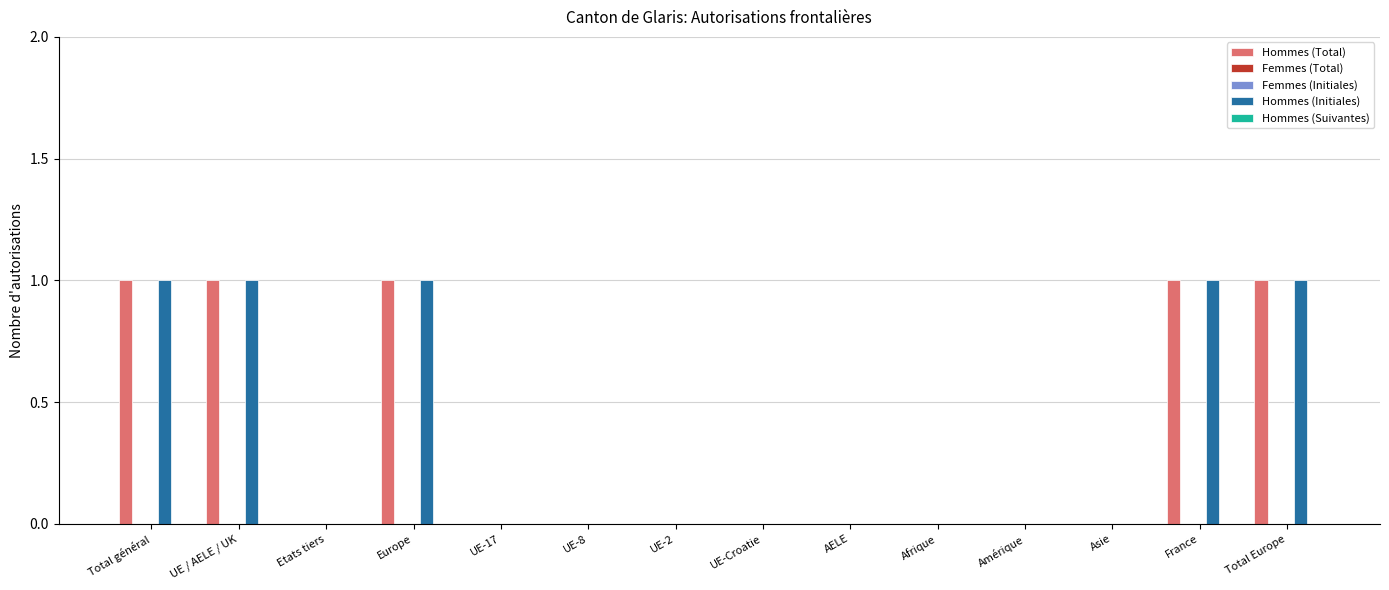

Are the bars horizontal?

No